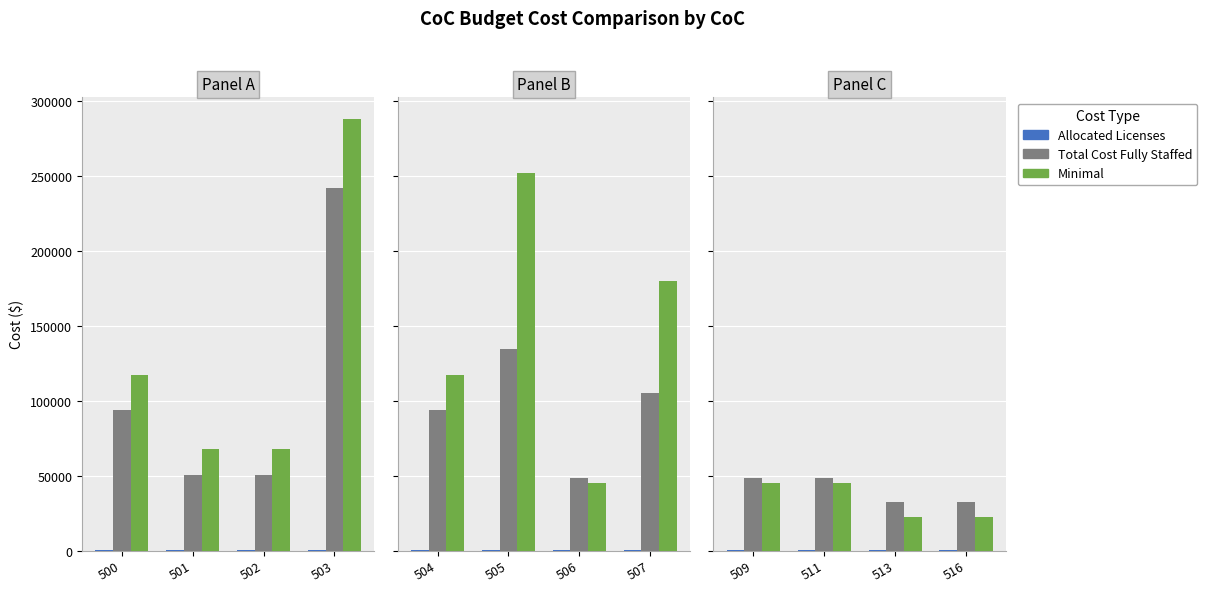

Which has a higher value, 516 or 509?

509